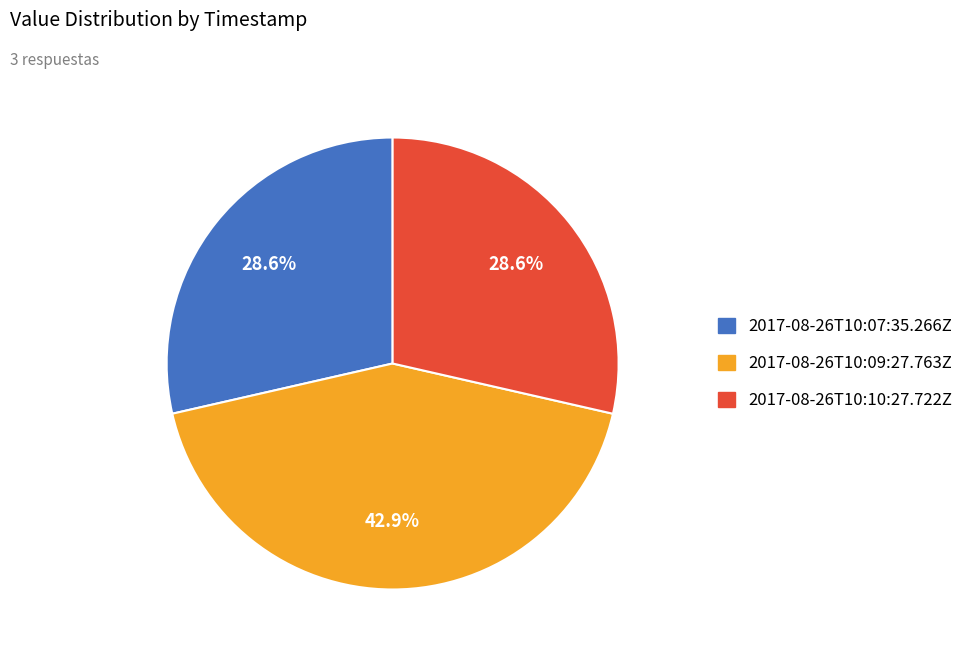

The 2017-08-26T10:09:27.763Z slice represents 43% of the pie. True or false?

True